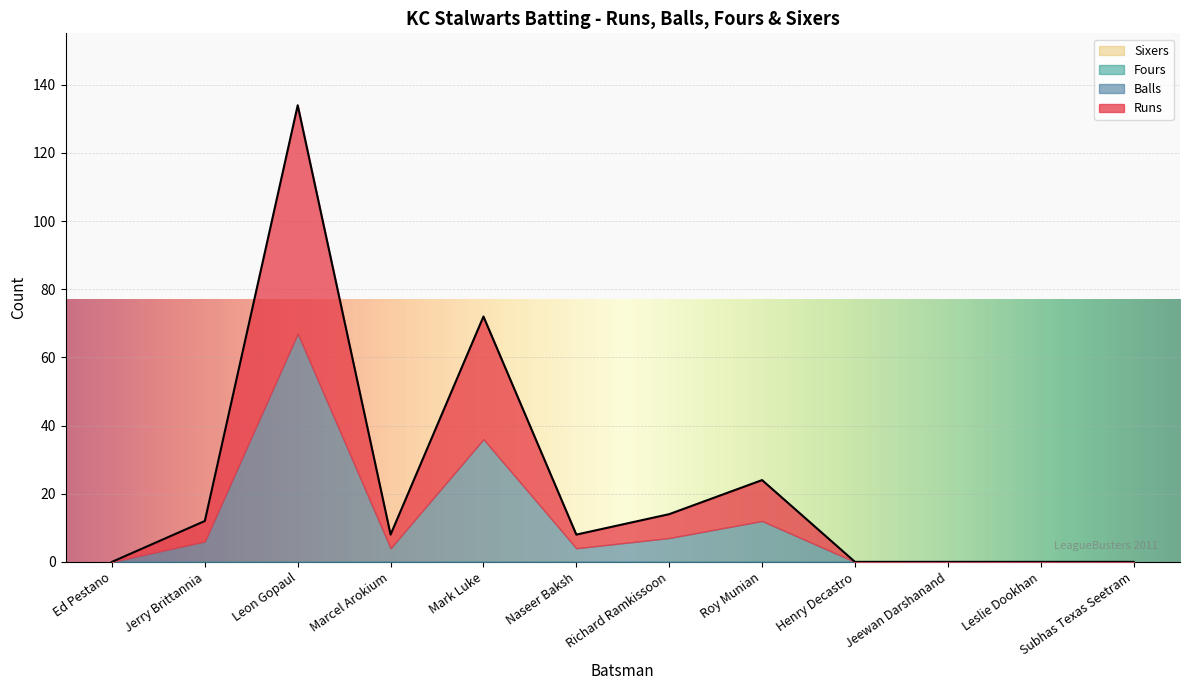

Which series has the largest range (max minus min)?

Runs